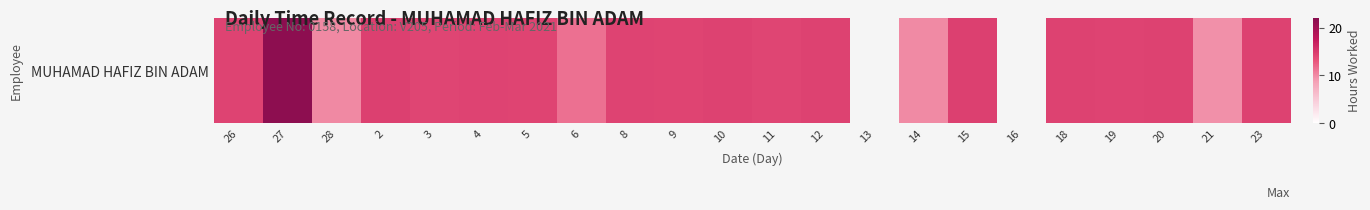

At which category does the chart reach its minimum across all series?

21